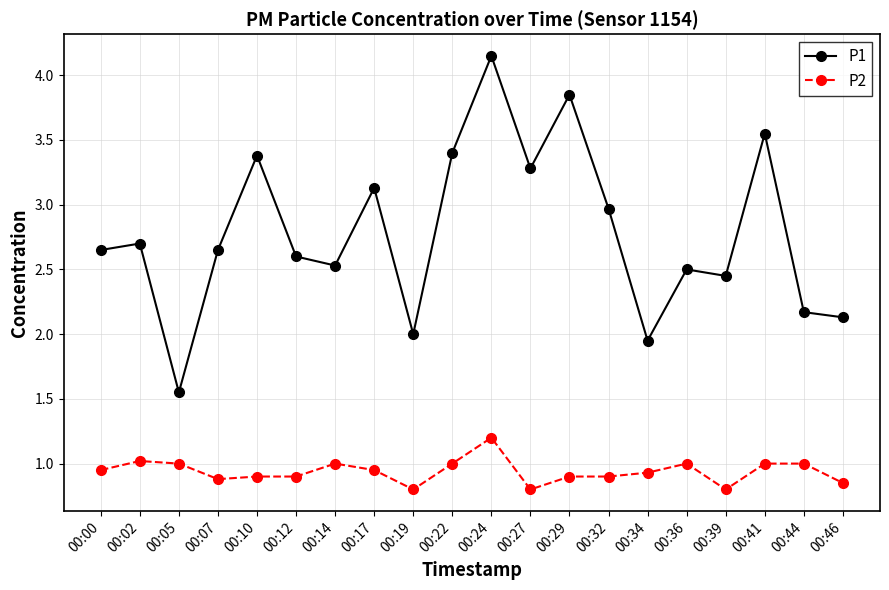

True or false: P2 and P1 cross at least once.

False